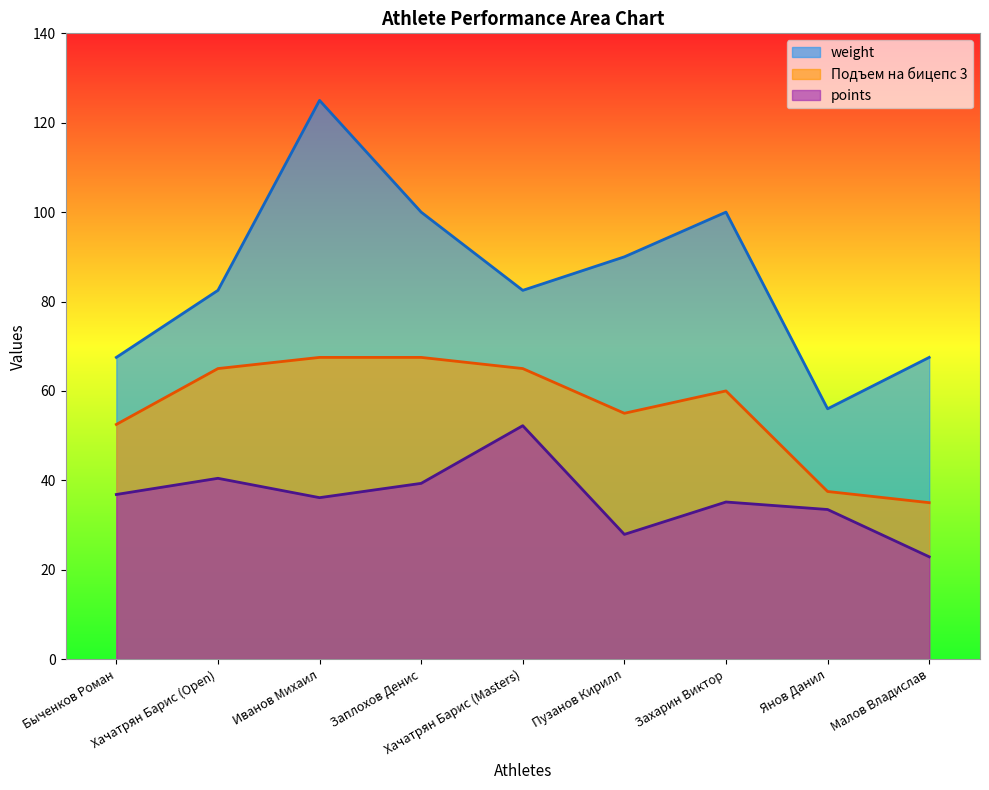

What are all the series names shown in the legend?

weight, Подъем на бицепс 3, points